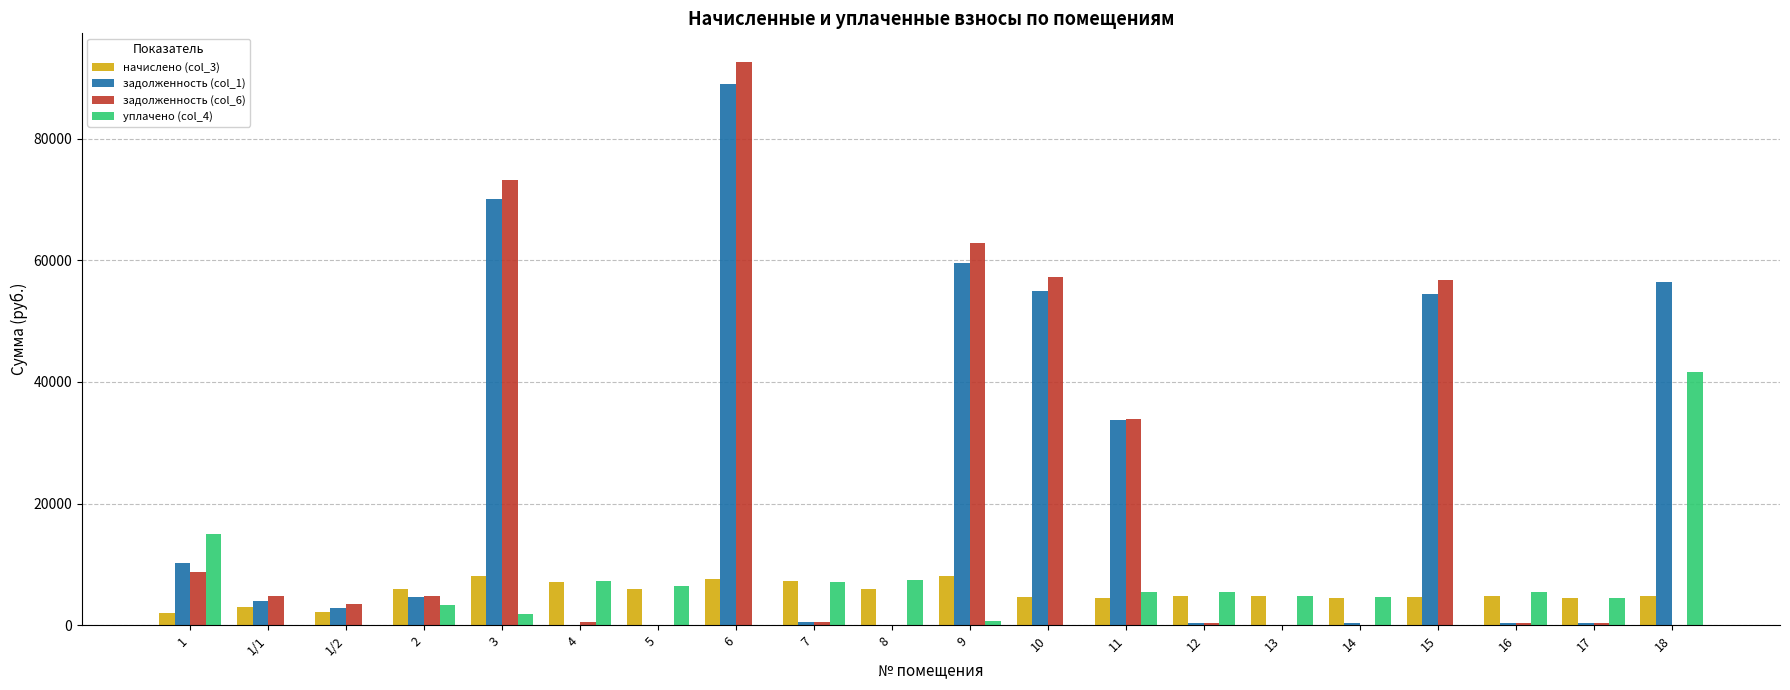

What is the sum of all задолженность (col_1) values?

442097.9